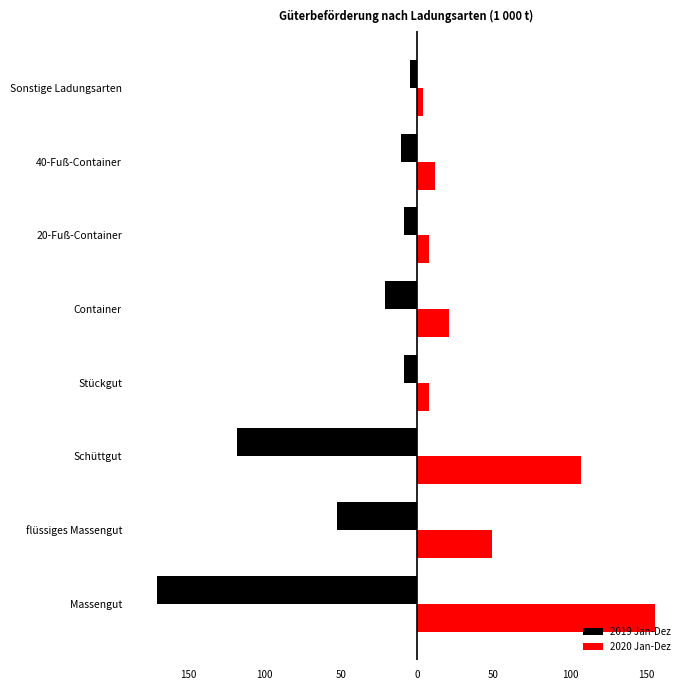

What is the maximum value for 2019 Jan-Dez?

-4.4